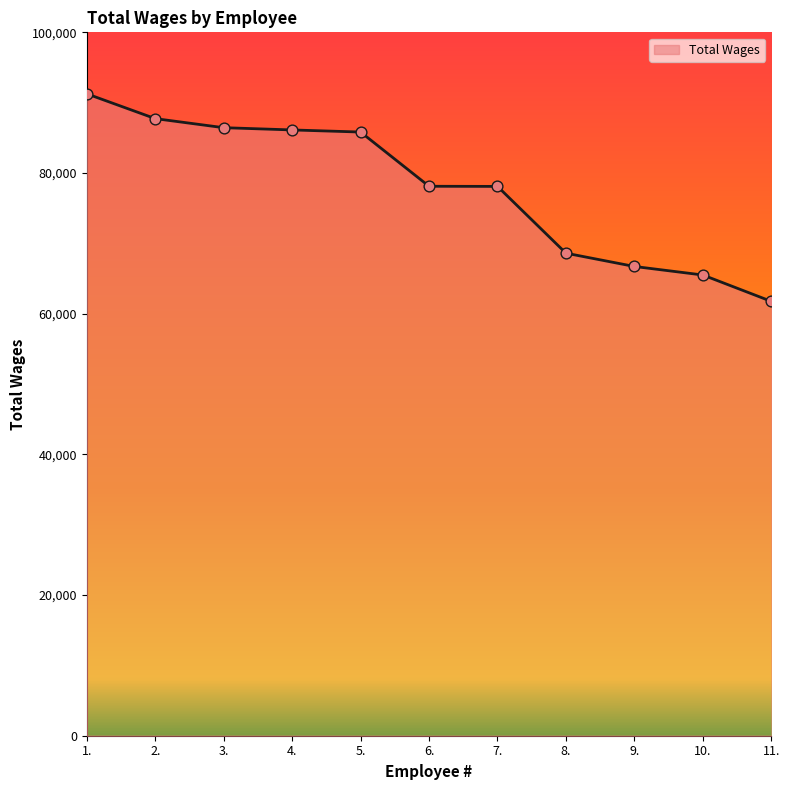

What is the change in value from 5. to 9.?

-19111